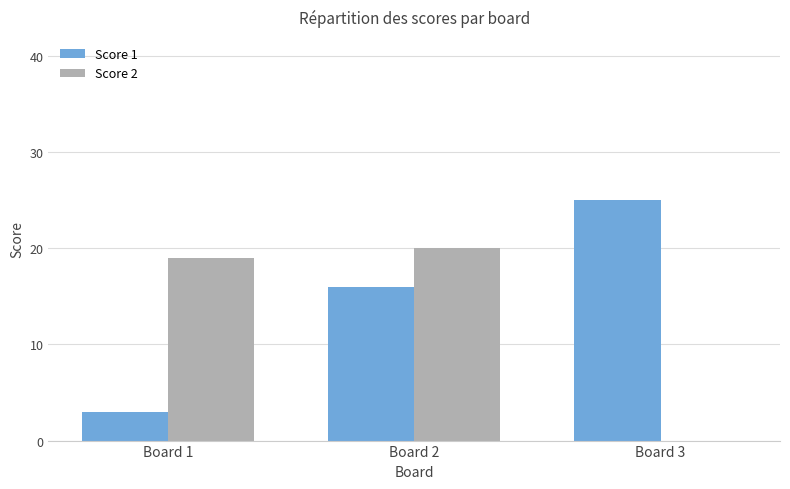

What is the maximum value for Score 1?

25